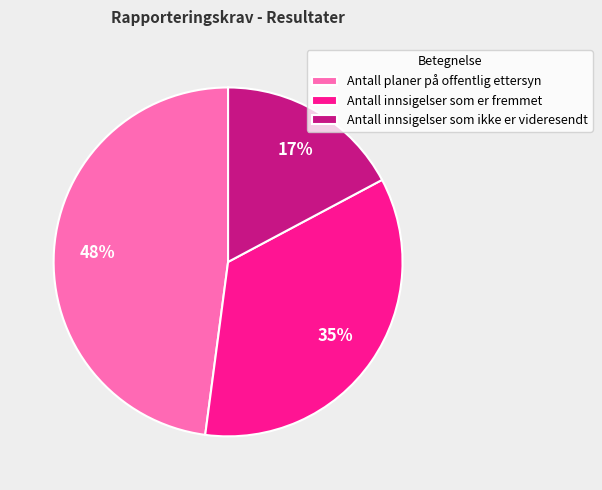

To the nearest percent, what percentage of the pie is Antall innsigelser som ikke er videresendt?

17%